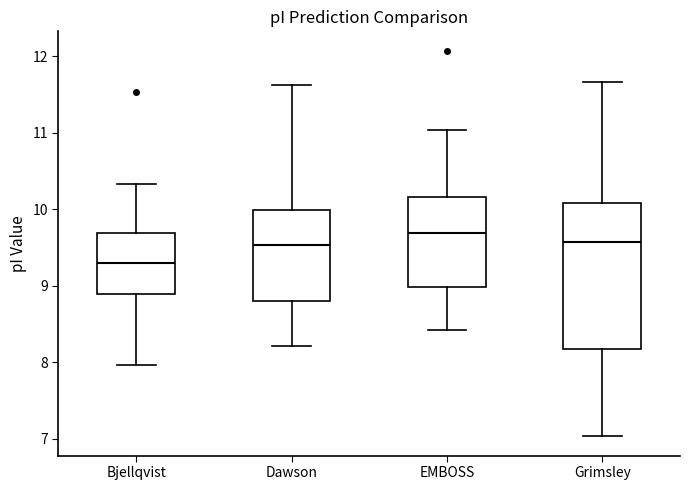

Reading left to right, transcribe this box plot: for each box, give where its median line is, the range the box spans, and where its two whiskers end, as read against the y-axis. The values are not printed on the chart, so give them approximately, as read against the axis.

Bjellqvist: median 9.3, box 8.9 to 9.7, whiskers 8.0 to 10.3
Dawson: median 9.5, box 8.8 to 10.0, whiskers 8.2 to 11.6
EMBOSS: median 9.7, box 9.0 to 10.2, whiskers 8.4 to 11.0
Grimsley: median 9.6, box 8.2 to 10.1, whiskers 7.0 to 11.7